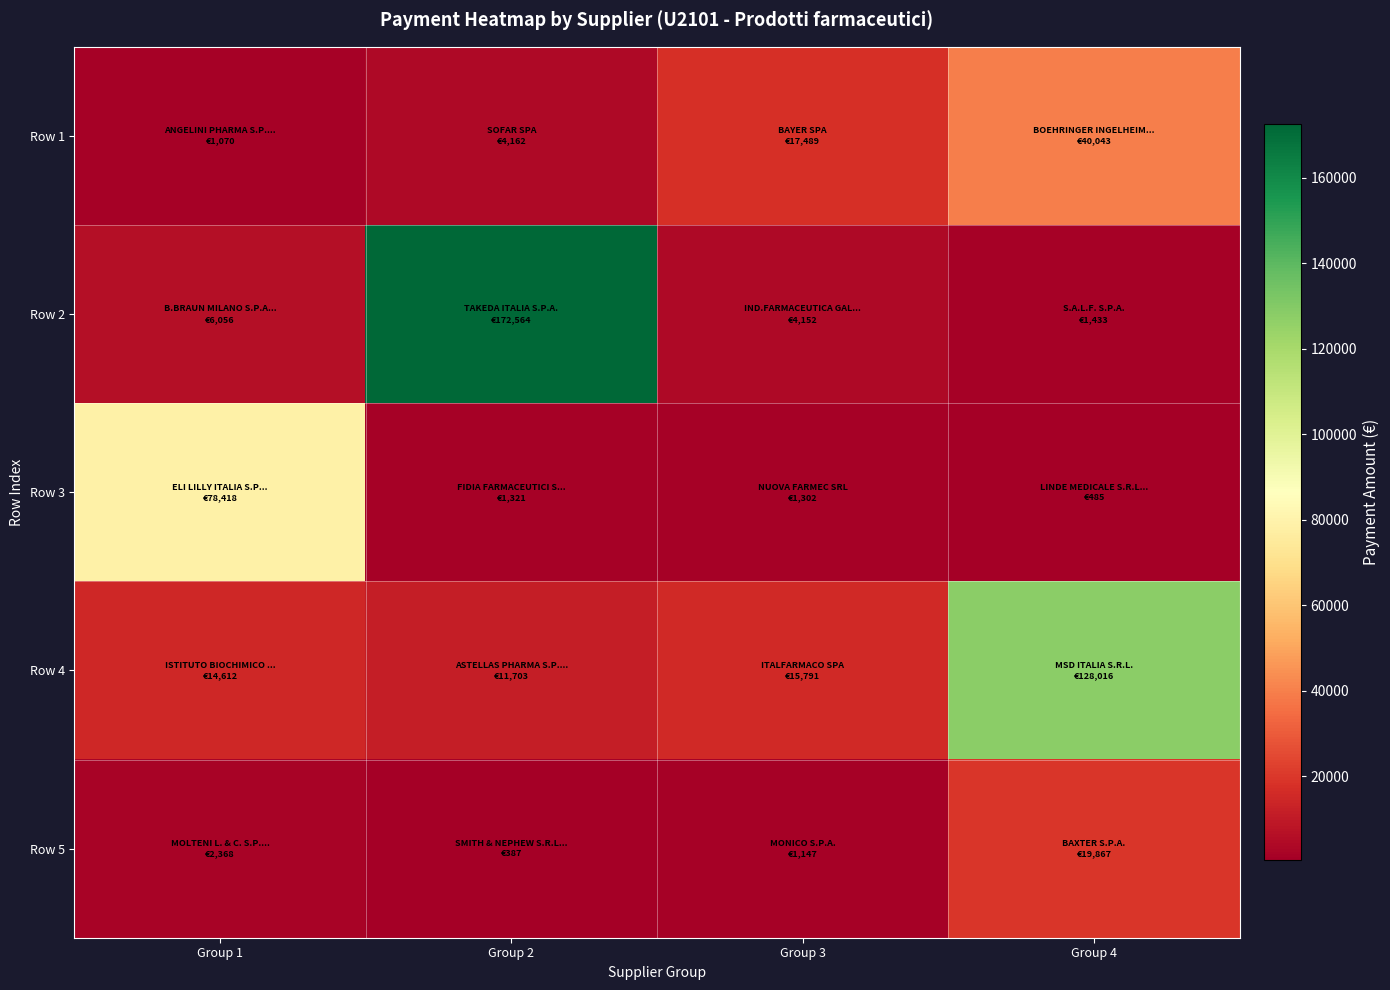

Rank the series at Group 4 from lowest to highest value.

Row 3, Row 2, Row 5, Row 1, Row 4